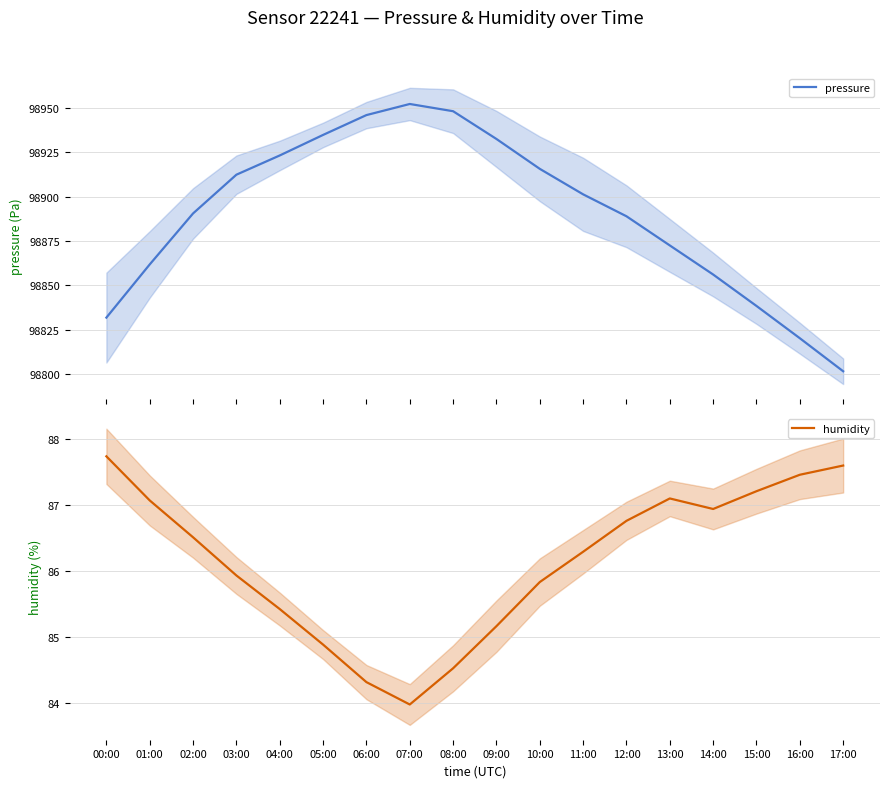

How many lines are shown in the chart?

2